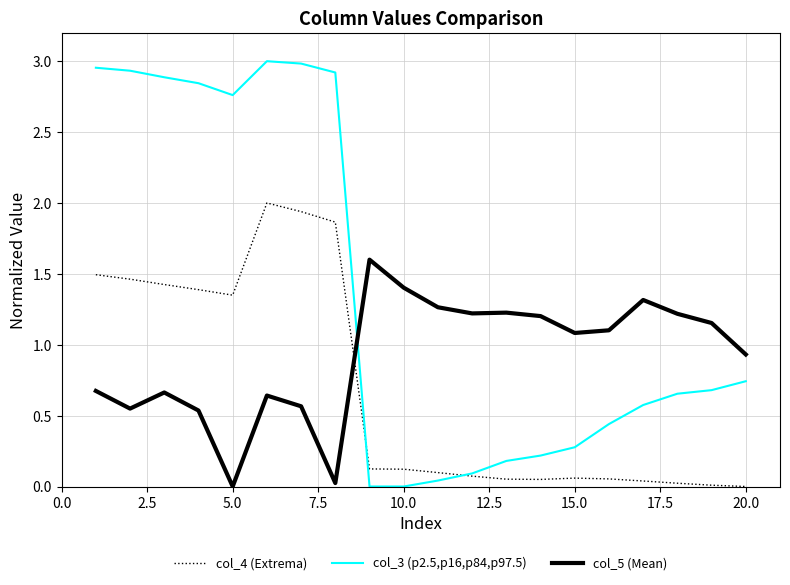

Rank the series by their average value, from highest to lowest.

col_3 (p2.5,p16,p84,p97.5), col_5 (Mean), col_4 (Extrema)